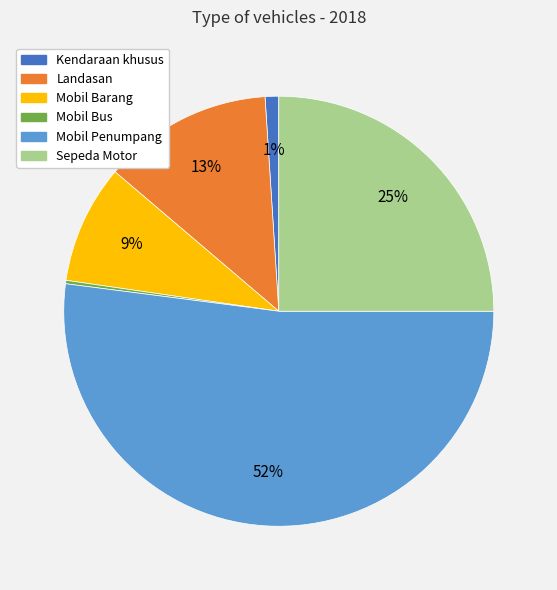

To the nearest percent, what is the combined percentage of Mobil Penumpang and Kendaraan khusus?

53%